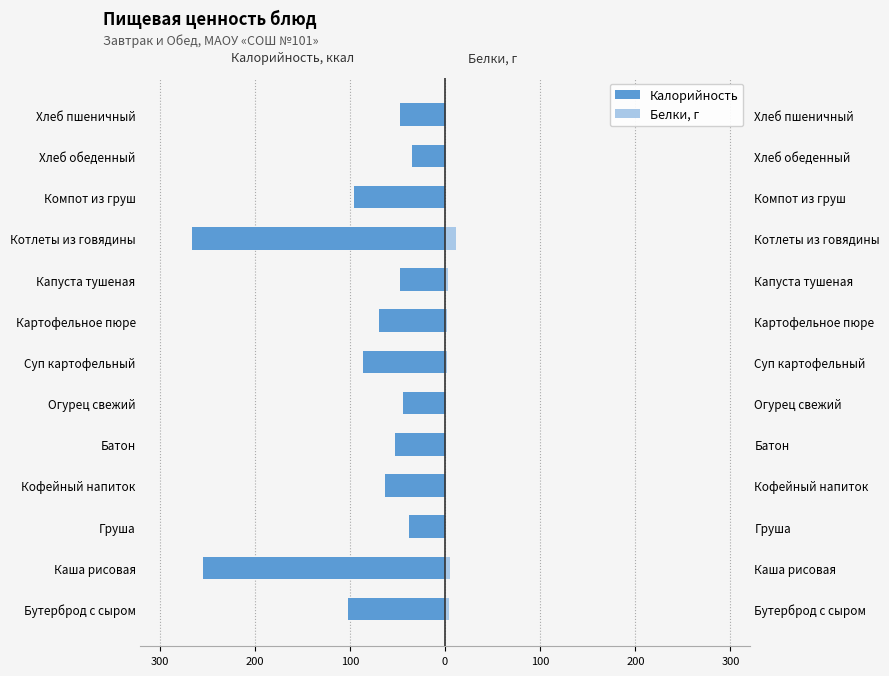

Is it true that Белки, г equals 0.8 at Компот из груш?

False